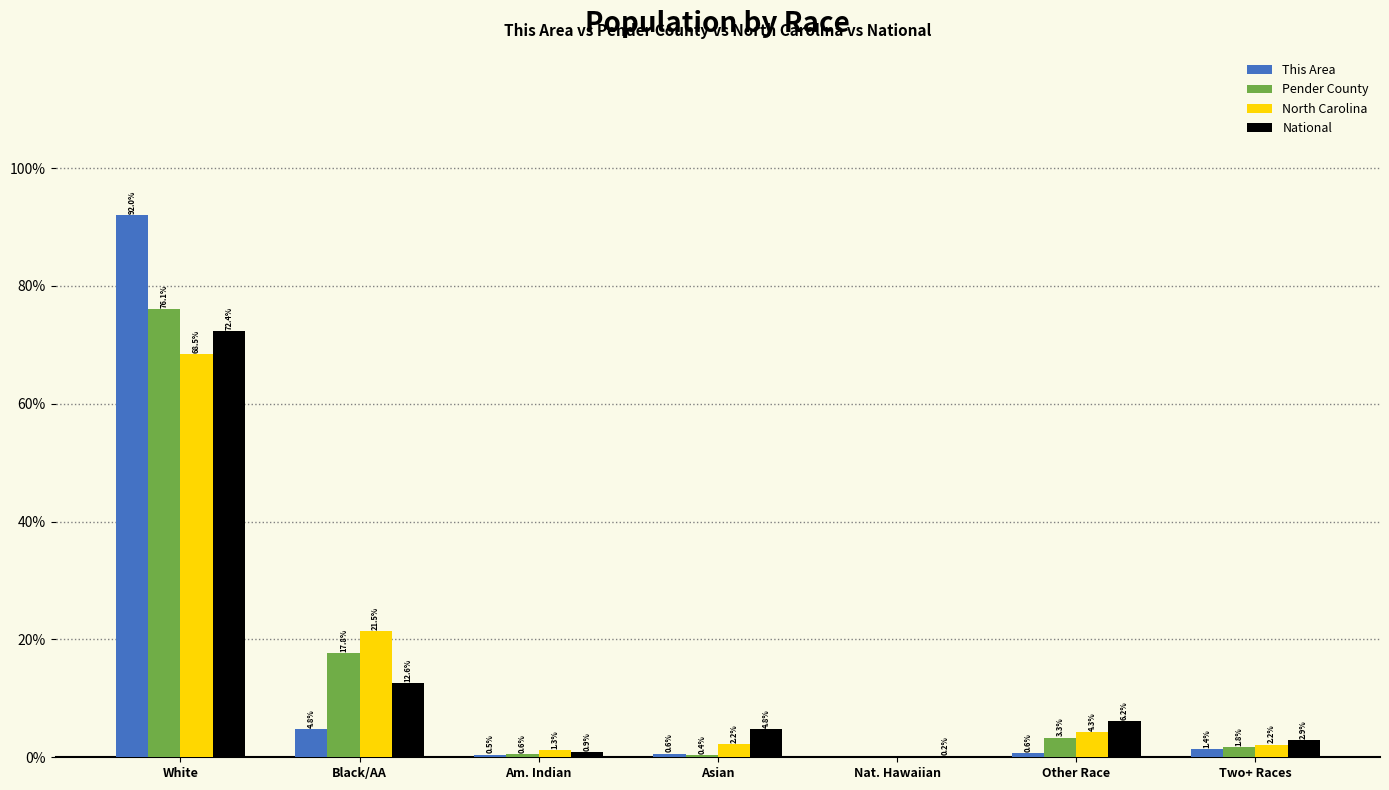

What is the approximate value of Pender County at Two+ Races?

1.8